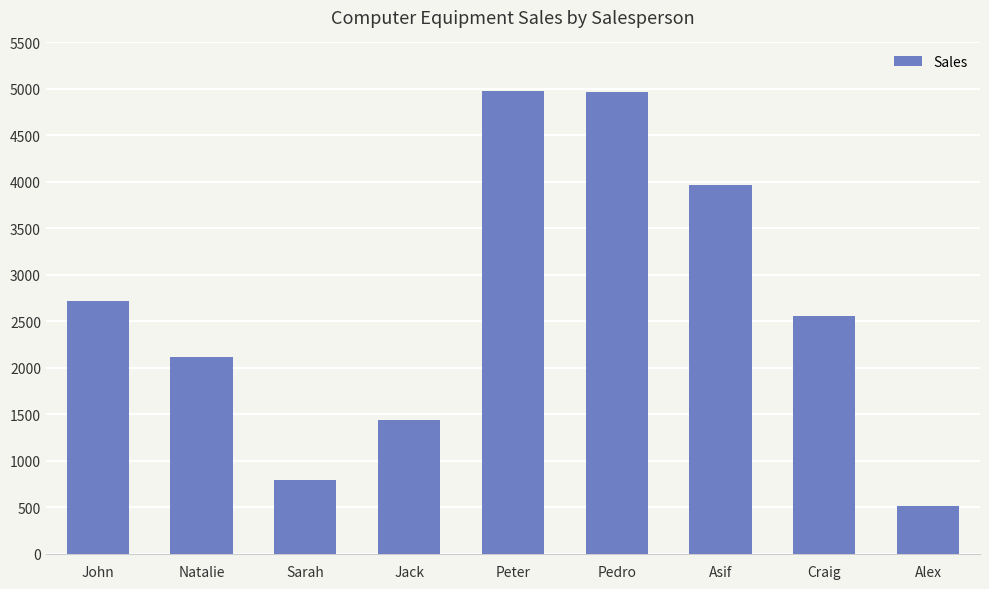

True or false: the data shows 3324 at Natalie.

False